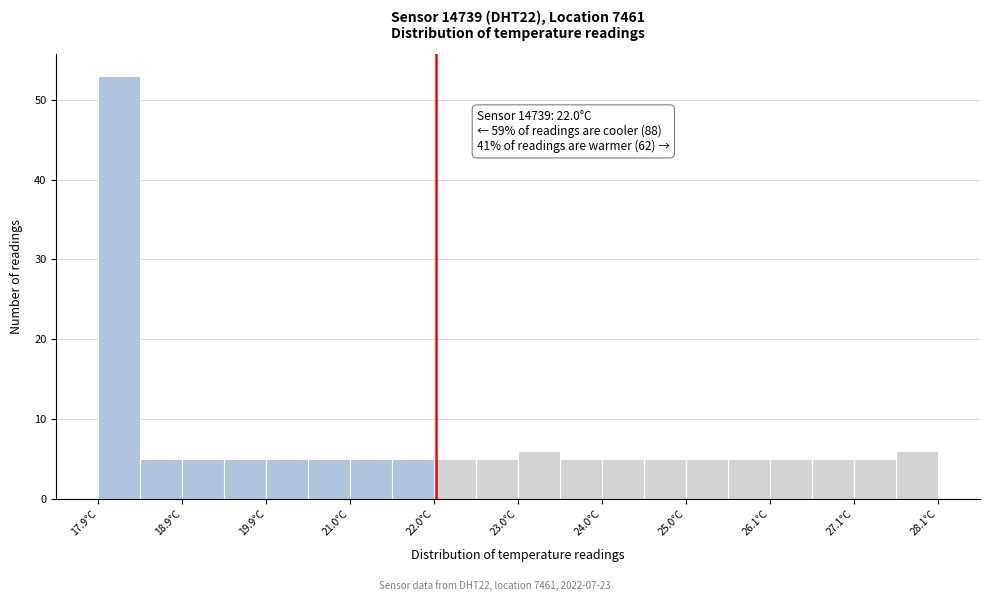

Read against the x-axis, roughly where is the centre of the tallest bar?

18.2